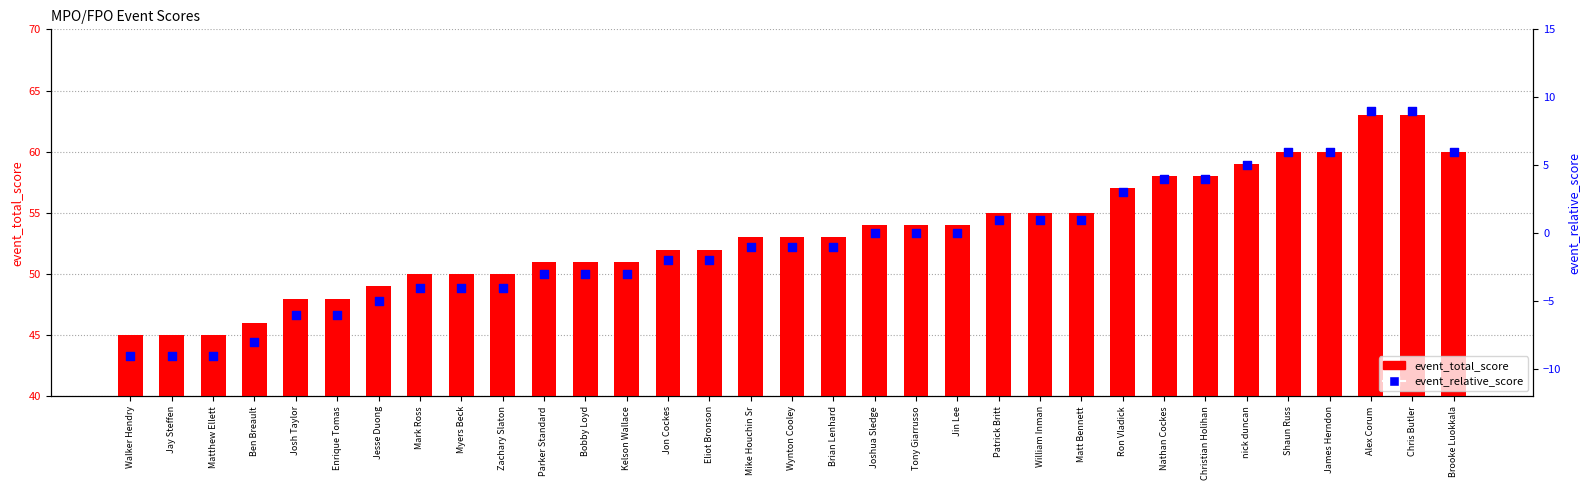

What is the total value across all series at Jay Steffen?

36